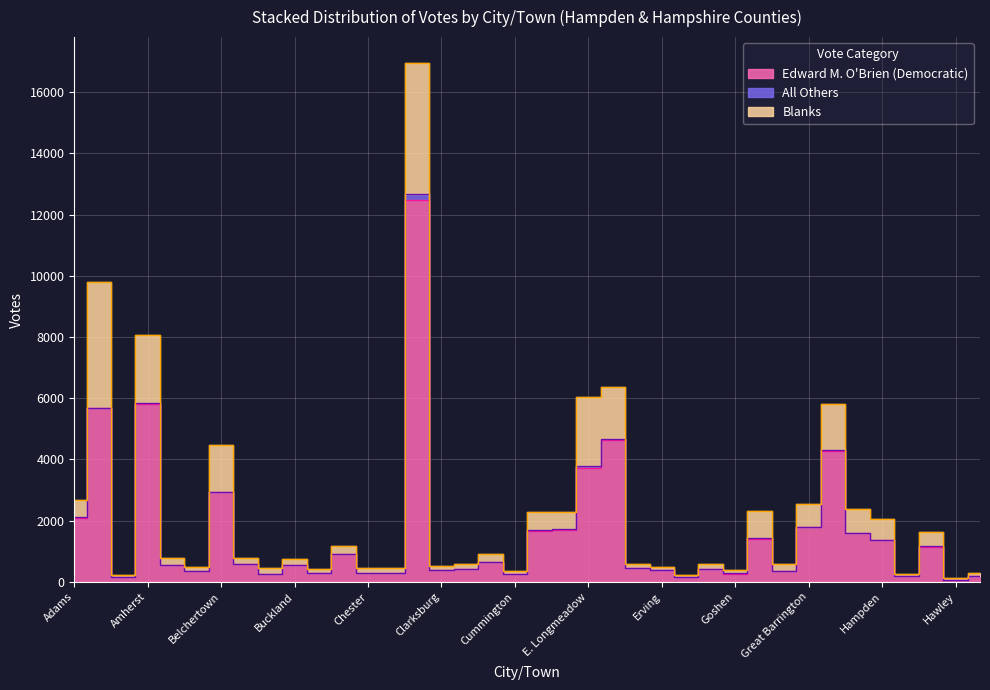

Rank the series by their maximum value, from highest to lowest.

Edward M. O'Brien (Democratic), Blanks, All Others